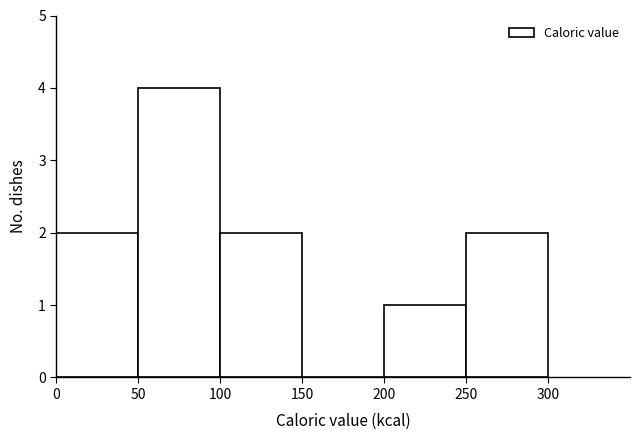

How tall is the bar that spans 50 to 100 on the x-axis? The values are not printed on the chart, so give them approximately, as read against the axis.

4